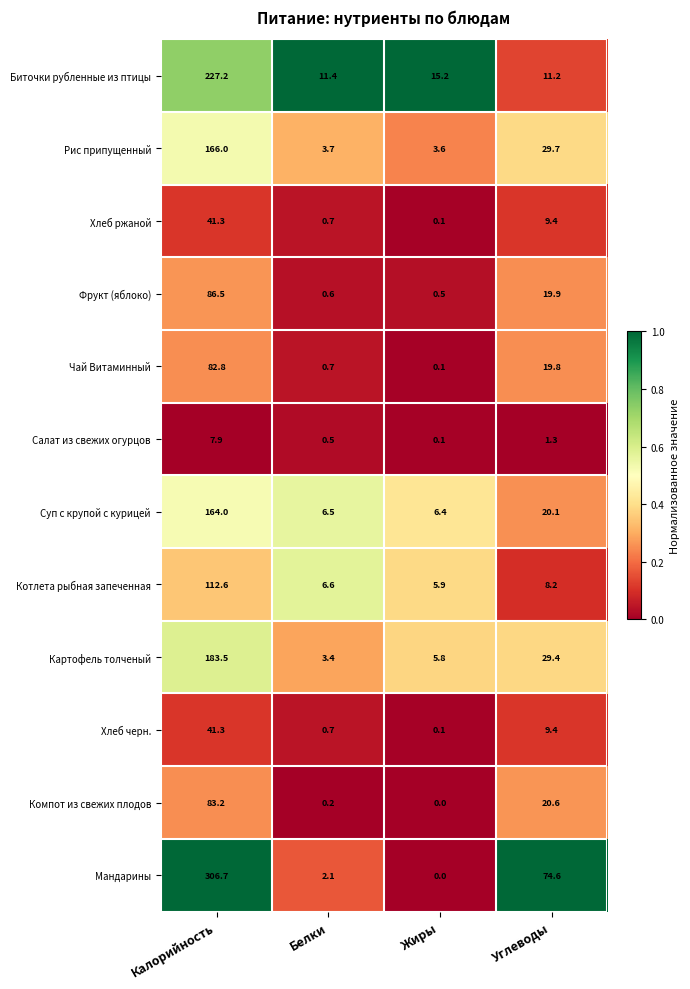

What is the sum of the Фрукт (яблоко) values at Белки and Углеводы?

20.5